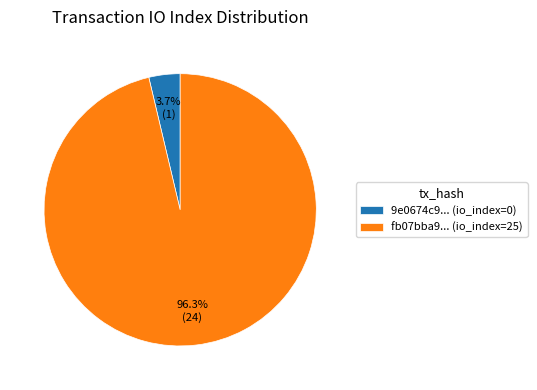

Combined, what portion of the pie is fb07bba9... (io_index=25) and 9e0674c9... (io_index=0)?

100.0%